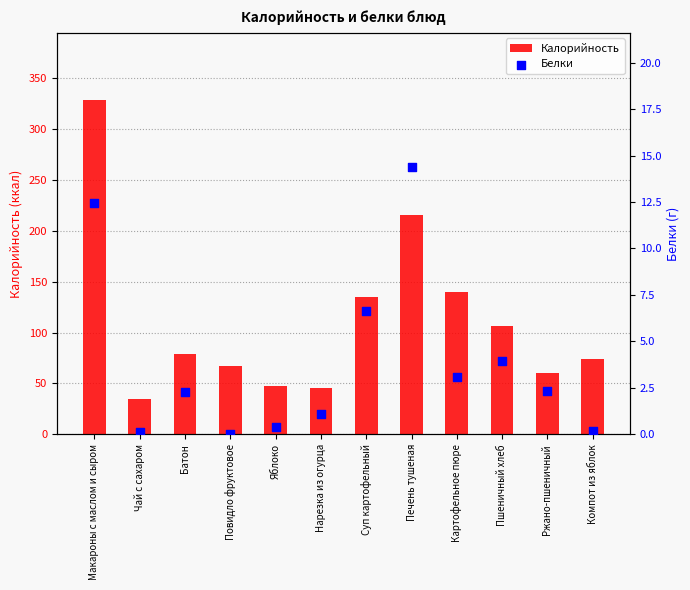

At which category is the sum across all series the highest?

Макароны с маслом и сыром